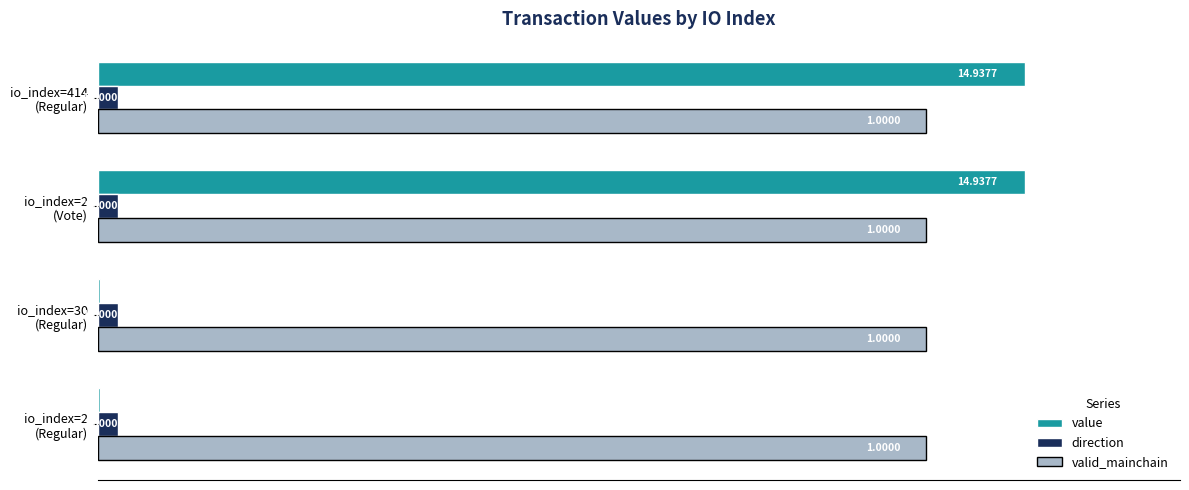

Which series has the largest total across all categories?

valid_mainchain